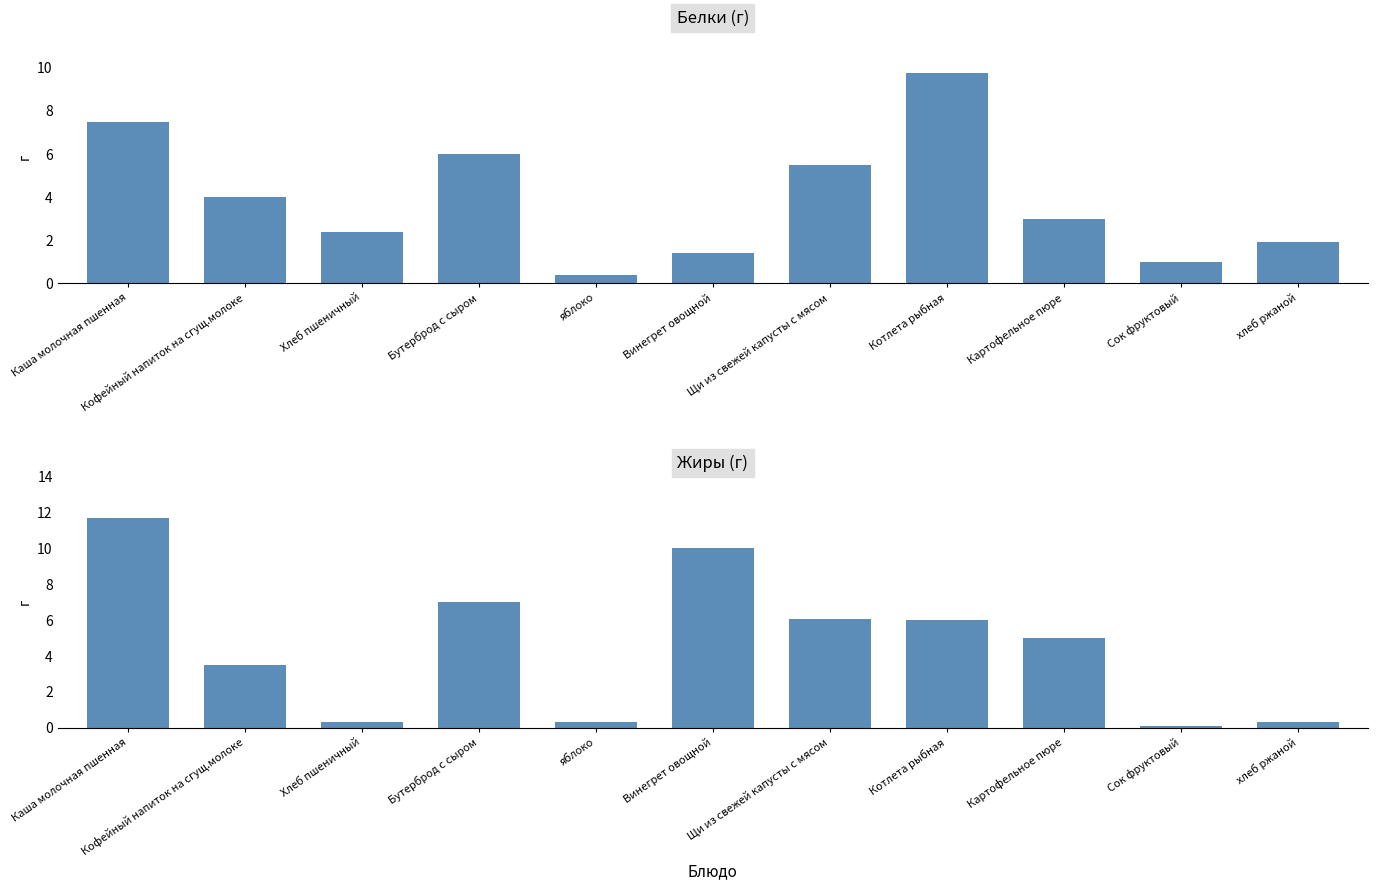

What is the sum of the Белки (г) values at хлеб ржаной and Бутерброд с сыром?

7.9